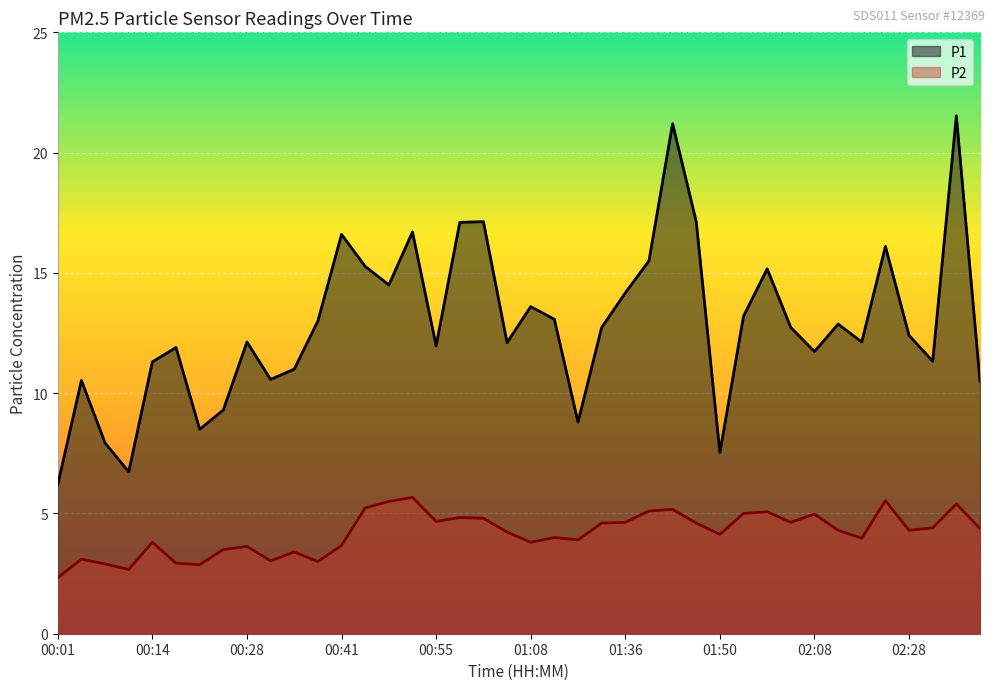

What is the total value across all series at 00:28?

15.8